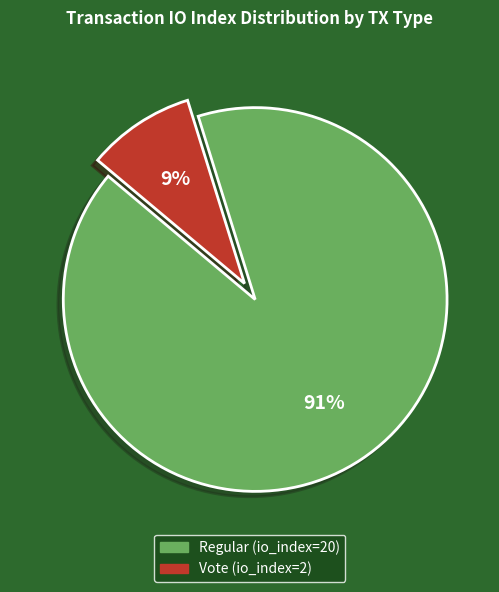

Combined, do Vote (io_index=2) and Regular (io_index=20) account for over 50%?

Yes